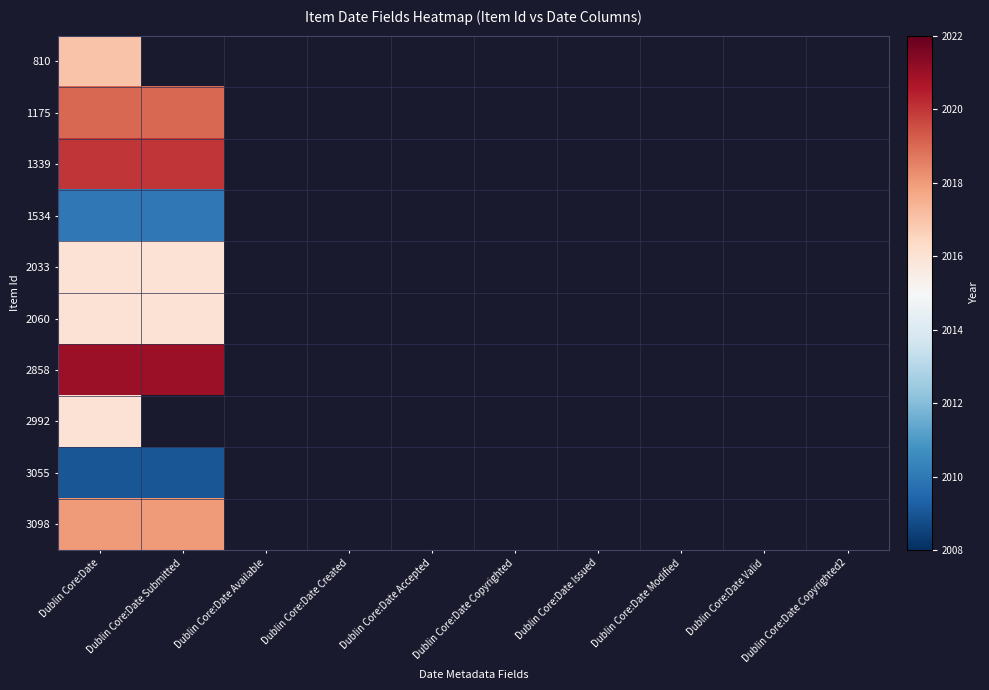

What is the highest value of the 1534 series?

2010.0